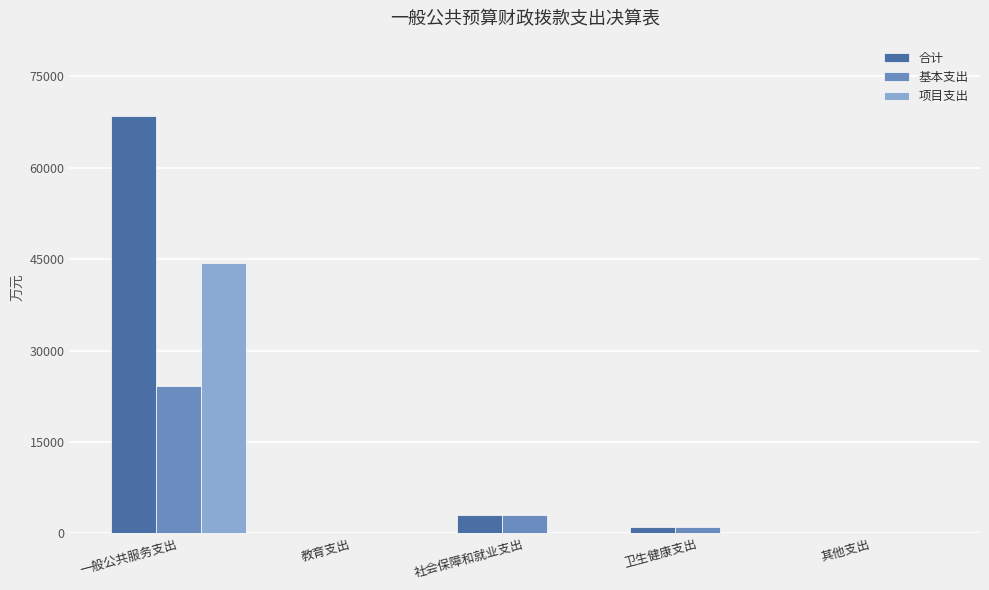

True or false: 基本支出 has a value of -13205.6 at 其他支出.

False